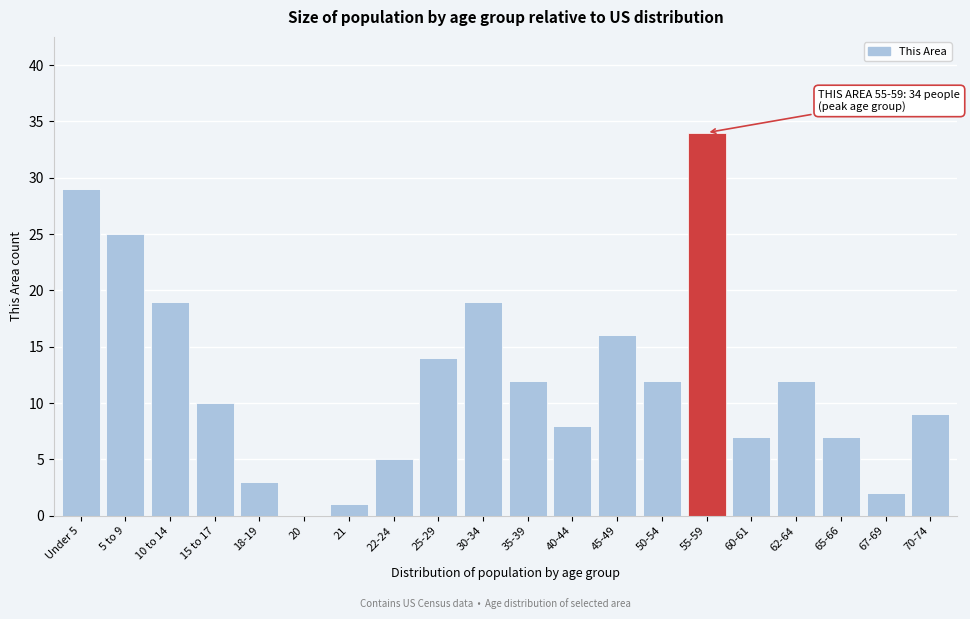

Reading left to right, extract all data points from this chart.

Under 5=29	5 to 9=25	10 to 14=19	15 to 17=10	18-19=3	20=0	21=1	22-24=5	25-29=14	30-34=19	35-39=12	40-44=8	45-49=16	50-54=12	55-59=34	60-61=7	62-64=12	65-66=7	67-69=2	70-74=9